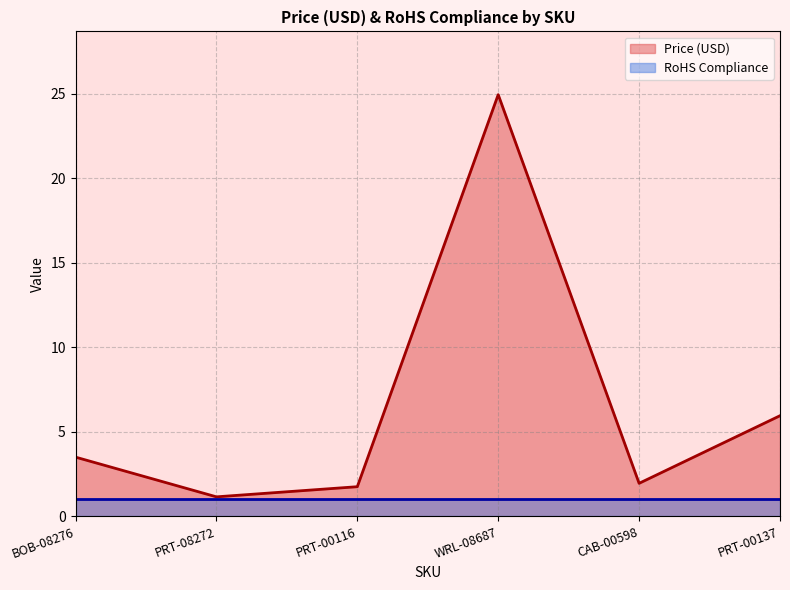

What position from the right is BOB-08276?

6